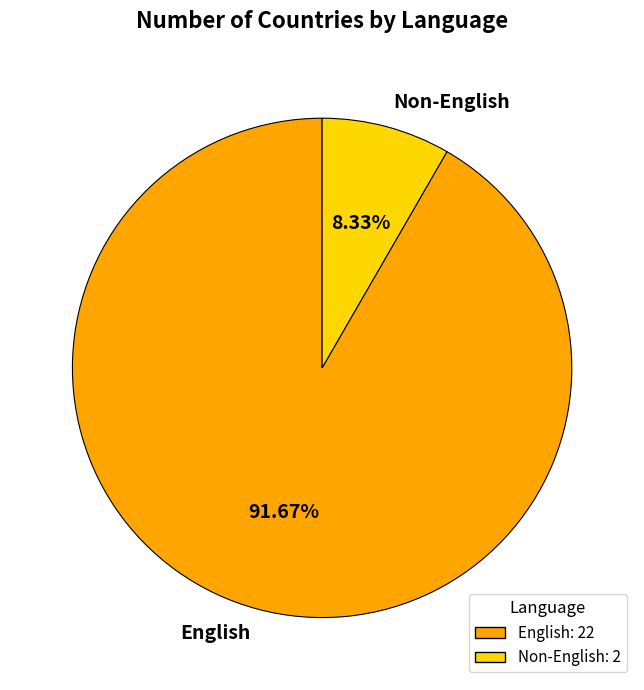

What percentage is the English slice, to the nearest percent?

92%